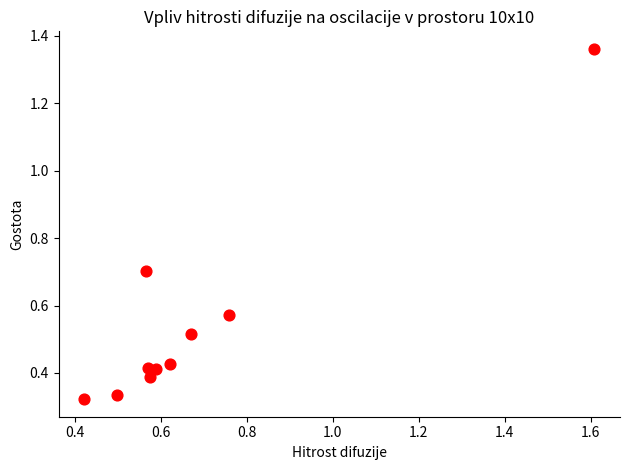

What is the range of Y values (max minus min)?

1.0